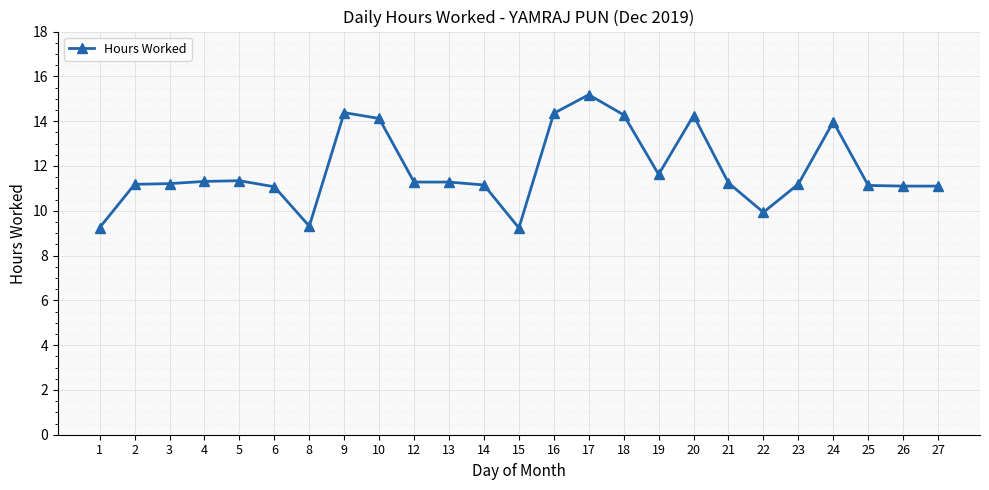

What is the change in value from 8 to 22?

+0.6